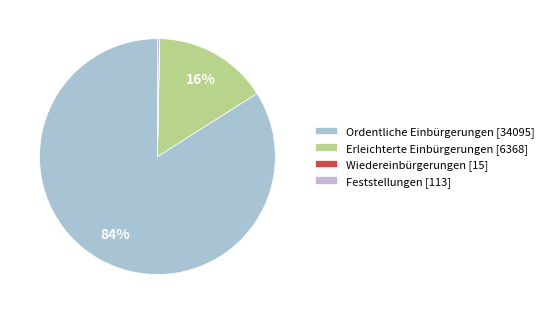

What is the majority slice?

Ordentliche Einbürgerungen [34095]